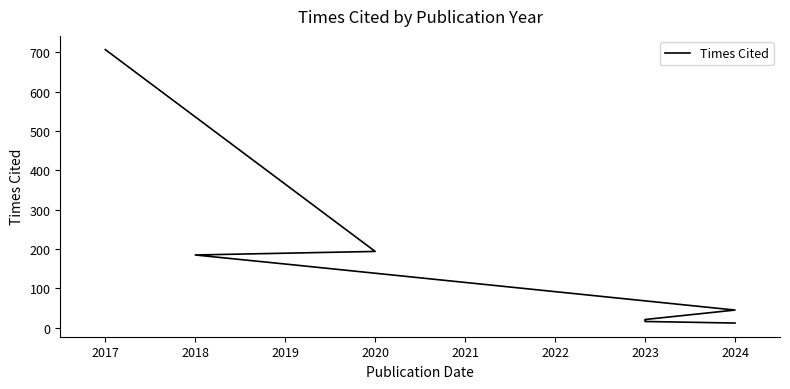

The value at 2023 is 16. True or false?

True